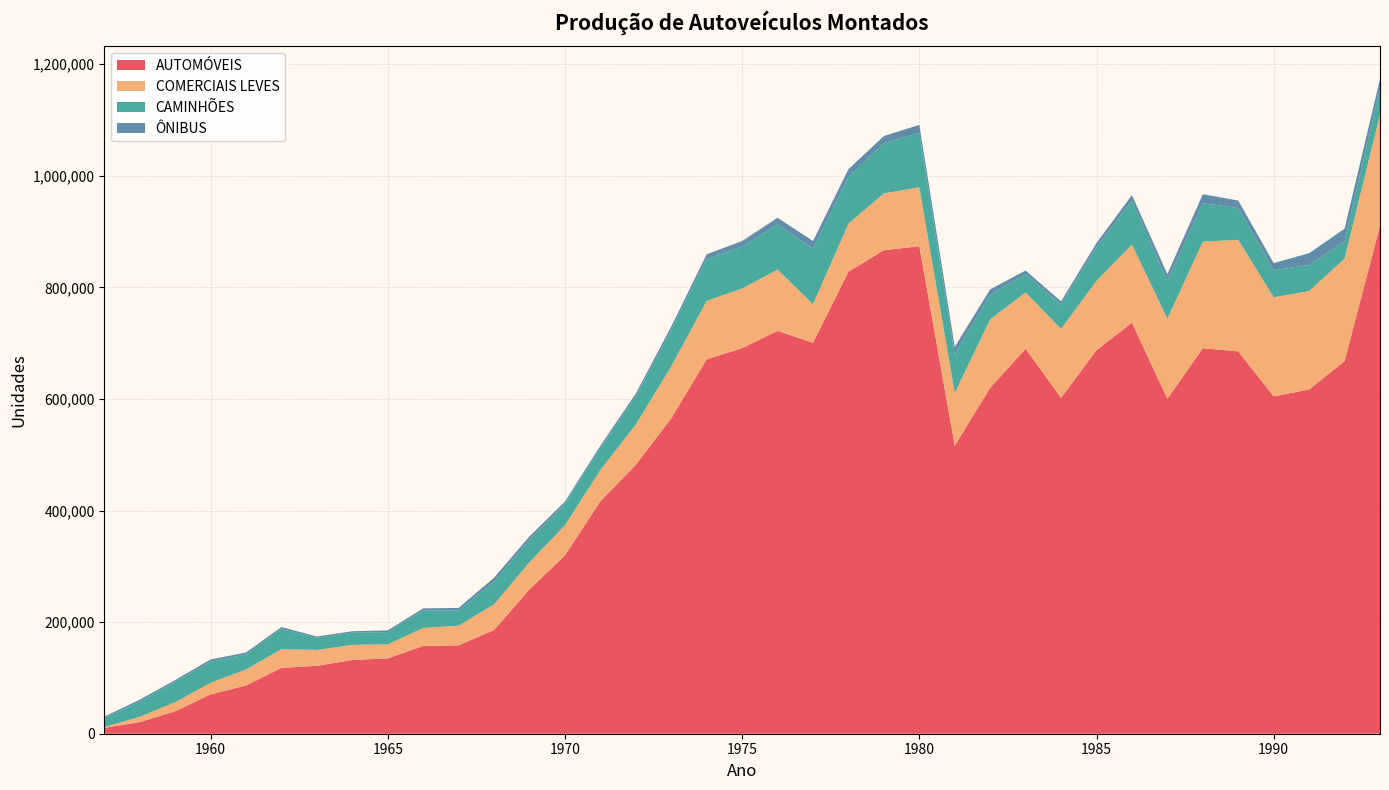

Reading left to right, what are all the values shown in this chart?

AUTOMÓVEIS: 1957=10449	1958=20808	1959=40171	1960=70479	1961=86437	1962=118026	1963=121666	1964=132157	1965=135041	1966=157352	1967=158362	1968=185922	1969=258675	1970=319574	1971=416563	1972=482037	1973=565221	1974=670888	1975=690943	1976=721917	1977=700649	1978=828025	1979=866399	1980=873721	1981=516329	1982=619984	1983=689897	1984=601929	1985=687360	1986=736617	1987=600373	1988=690855	1989=685262	1990=604499	1991=616970	1992=667716	1993=910464
COMERCIAIS LEVES: 1957=1588	1958=9503	1959=16283	1960=20875	1961=28654	1962=33498	1963=28495	1964=27056	1965=25187	1966=32204	1967=35319	1968=46107	1969=48777	1970=54069	1971=56264	1972=72194	1973=93371	1974=104938	1975=106987	1976=109811	1977=69202	1978=86050	1979=101933	1980=105572	1981=94470	1982=122712	1983=100900	1984=123683	1985=124251	1986=139898	1987=143412	1988=191115	1989=199850	1990=177749	1991=176376	1992=183741	1993=199754
CAMINHÕES: 1957=16259	1958=26998	1959=36657	1960=37810	1961=26891	1962=36174	1963=21556	1964=21790	1965=21828	1966=31098	1967=27141	1968=40642	1969=40569	1970=38388	1971=38868	1972=50150	1973=64828	1974=75149	1975=74891	1976=80885	1977=99527	1978=83649	1979=89959	1980=97463	1981=69312	1982=44000	1983=33235	1984=43117	1985=60266	1986=78634	1987=67935	1988=68880	1989=57013	1990=48219	1991=46715	1992=30960	1993=45382
ÔNIBUS: 1957=2246	1958=3674	1959=3003	1960=3877	1961=3602	1962=3496	1963=2474	1964=2704	1965=3131	1966=3955	1967=4665	1968=7044	1969=5679	1970=4058	1971=4393	1972=5230	1973=6362	1974=8262	1975=10126	1976=12059	1977=13588	1978=13992	1979=12809	1980=14449	1981=13305	1982=9763	1983=6037	1984=5979	1985=7559	1986=10134	1987=11814	1988=16032	1989=13408	1990=12962	1991=21108	1992=22621	1993=17700